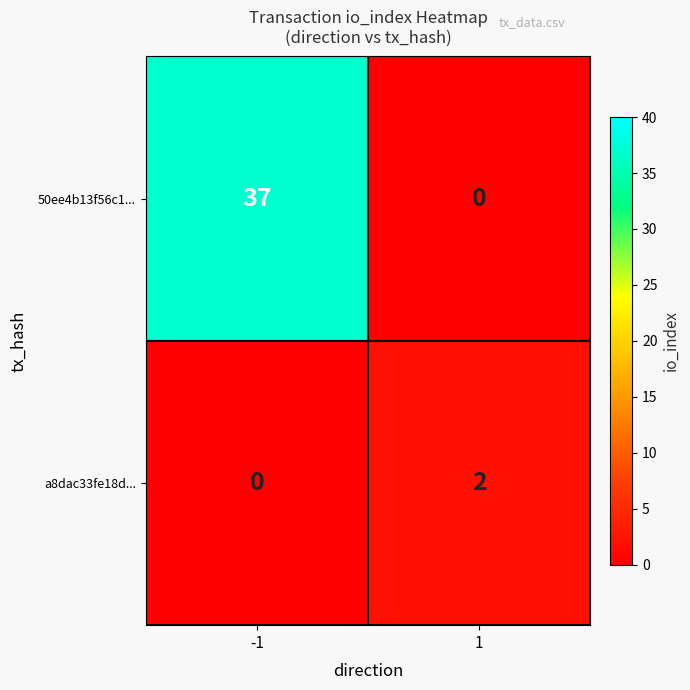

What is the difference between the 50ee4b13f56c1... values at 1 and -1?

37